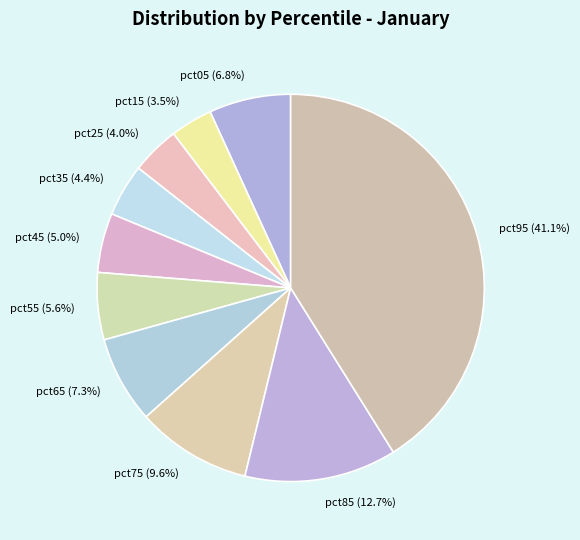

Does pct45 represent more than half of the total?

No